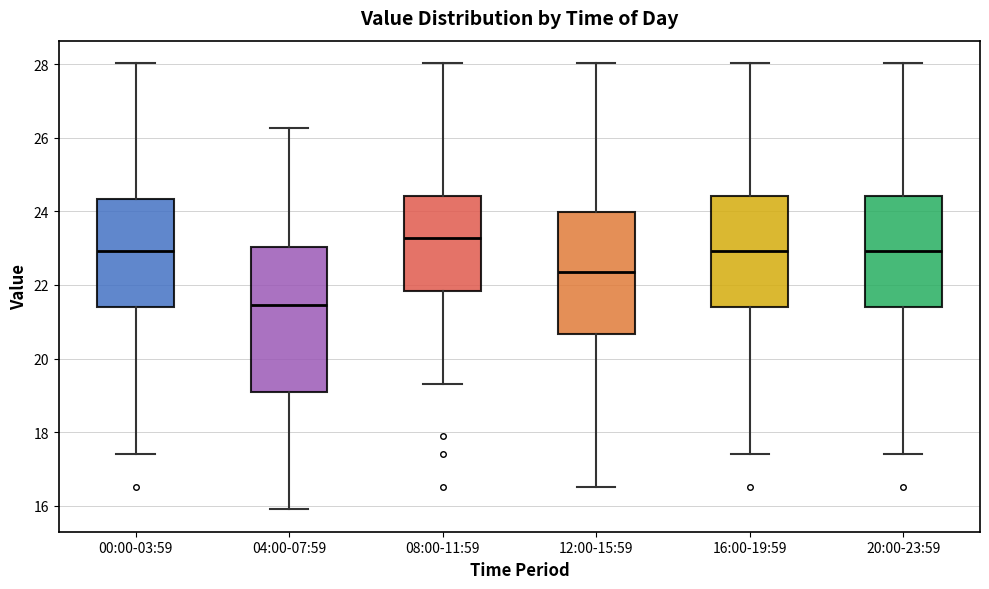

Where is the upper edge of the box for 00:00-03:59 on the y-axis? The values are not printed on the chart, so give them approximately, as read against the axis.

24.4